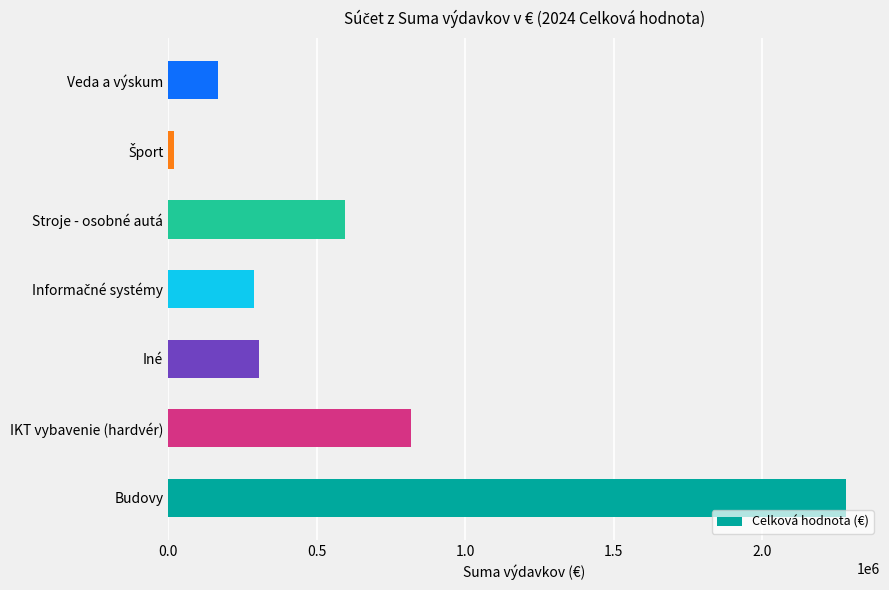

What is the change in value from IKT vybavenie (hardvér) to Iné?

-513217